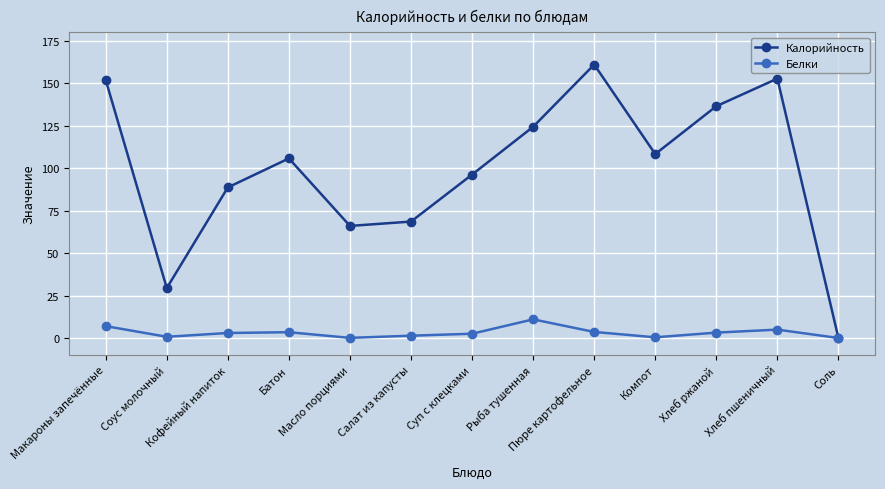

True or false: Калорийность has more than 0 points higher than both neighbors.

True